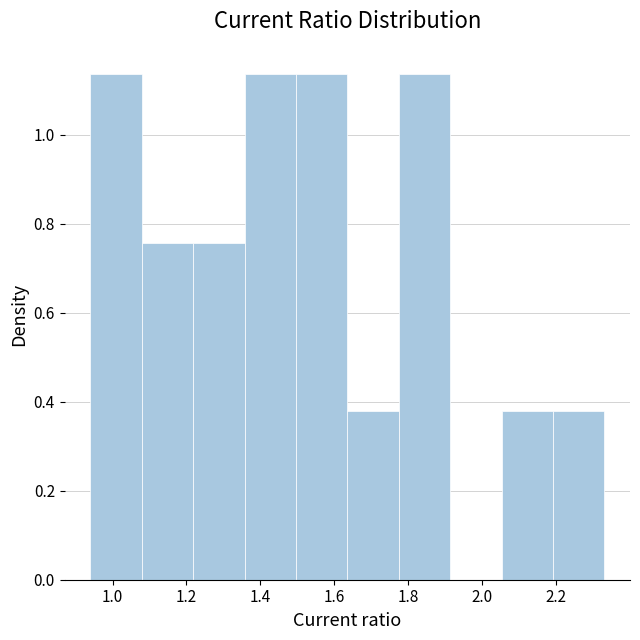

What is the height of the bar covering 1.22 to 1.36 on the x-axis? Neither the bar edges nor the heights are printed on the chart, so give them approximately, as read against the axes.

0.76